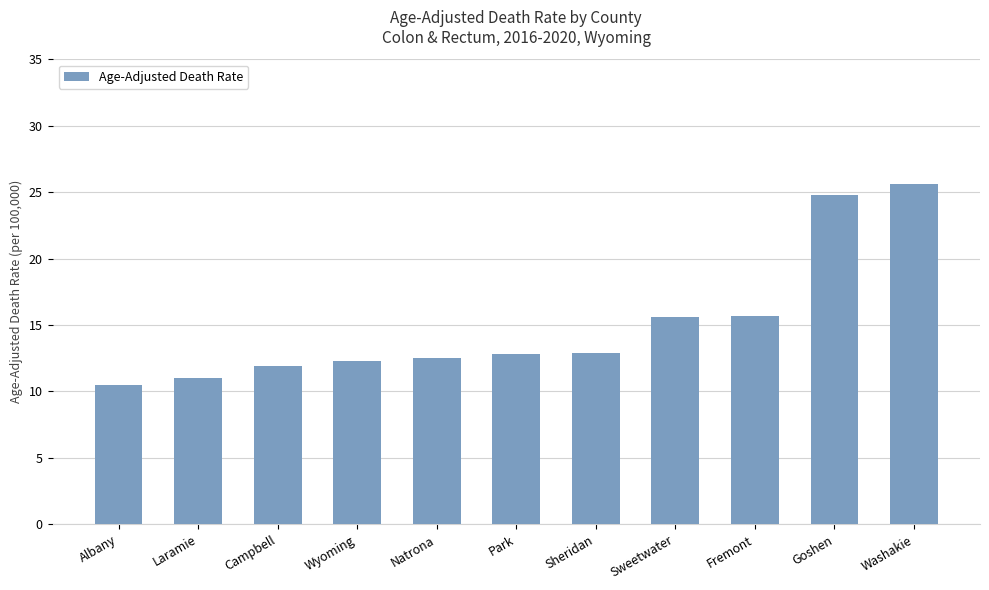

Is it true that the value at Sheridan is 12.9?

True